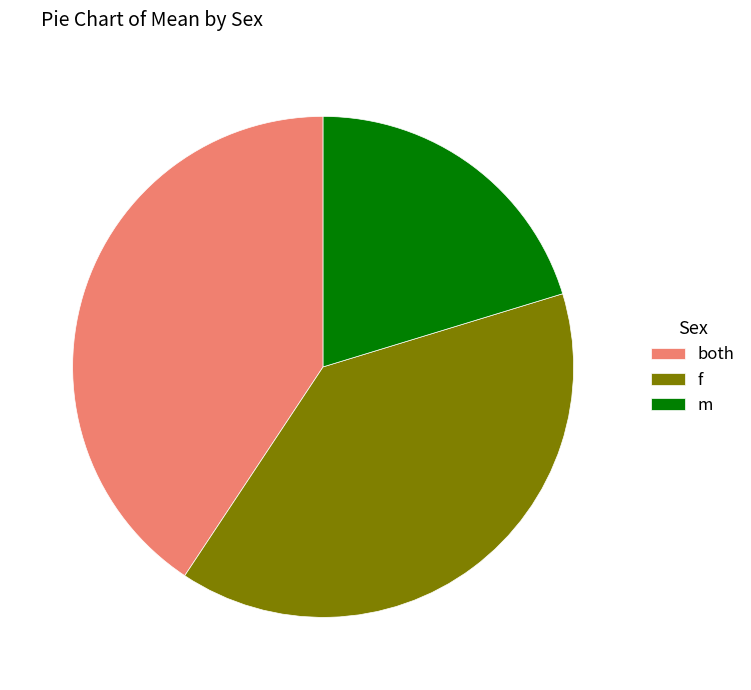

Does f represent more than half of the total?

No